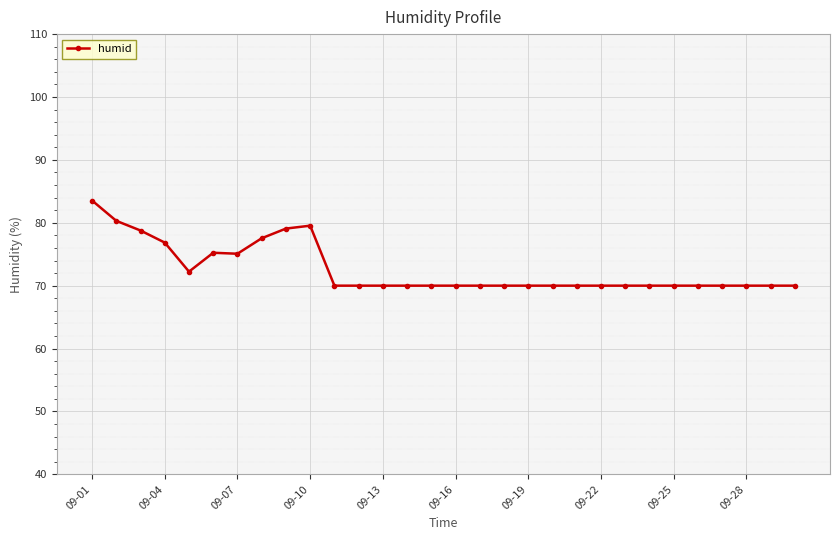

How many lines are shown in the chart?

1